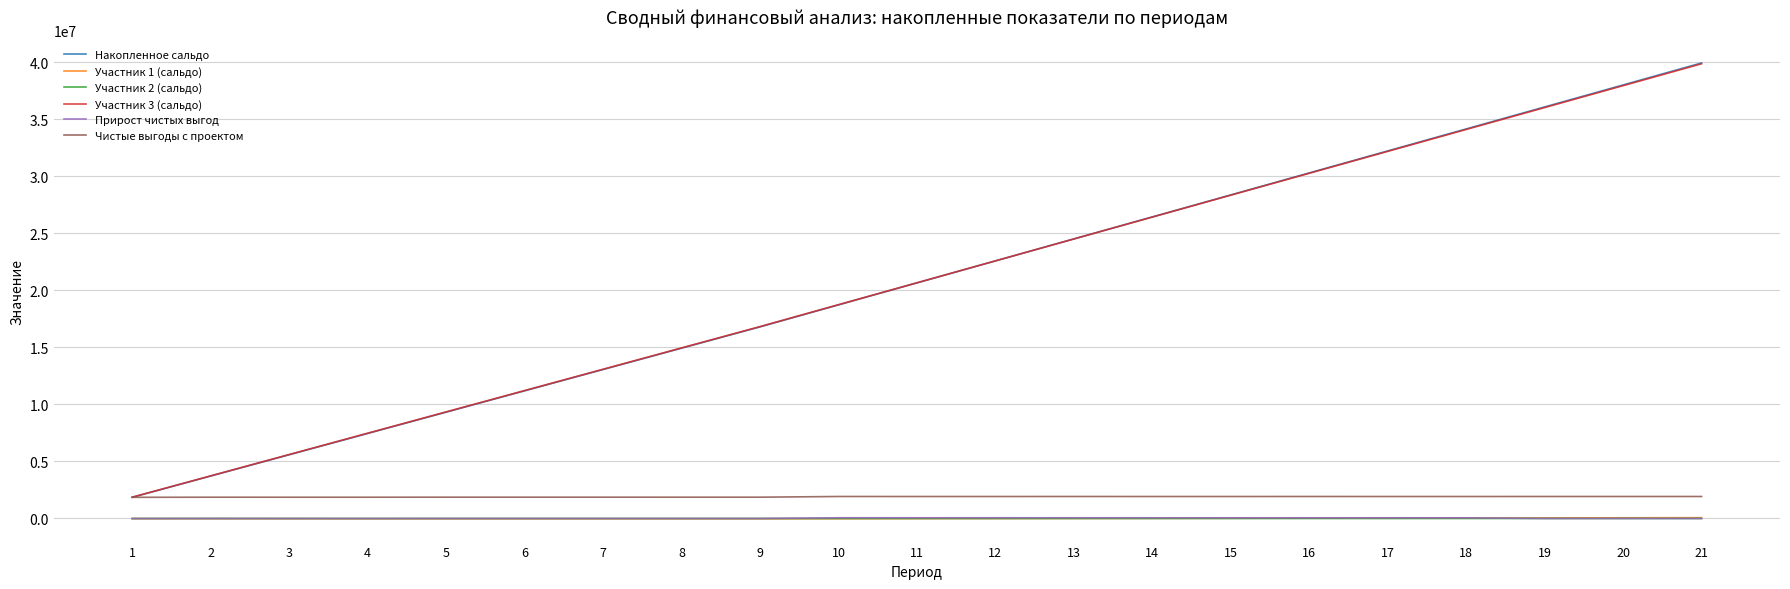

Which series has the largest range (max minus min)?

Накопленное сальдо